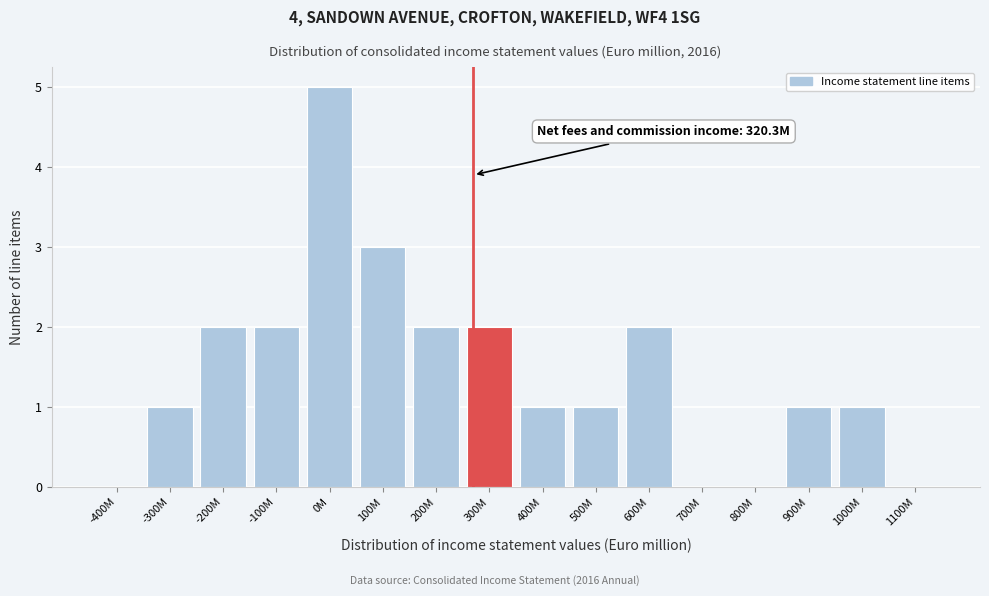

Reading left to right, extract all data points from this chart.

-400M=0	-300M=1	-200M=2	-100M=2	0M=5	100M=3	200M=2	300M=2	400M=1	500M=1	600M=2	700M=0	800M=0	900M=1	1000M=1	1100M=0